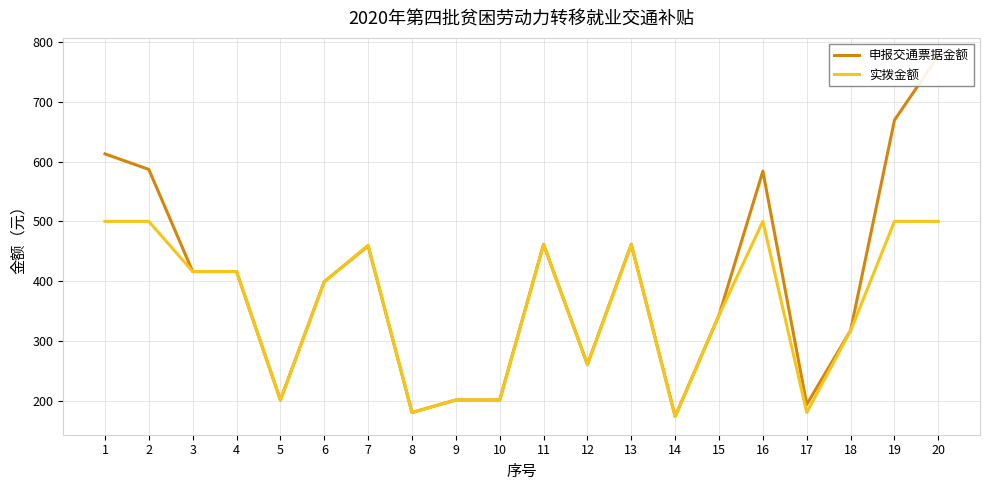

Rank the series by their maximum value, from lowest to highest.

实拨金额, 申报交通票据金额